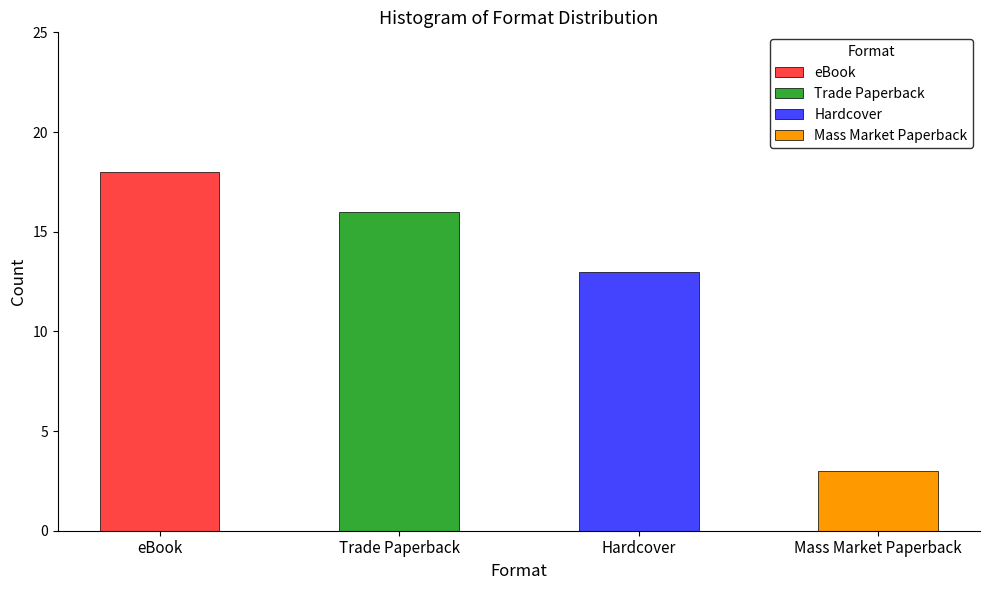

Does the chart contain stacked bars?

No